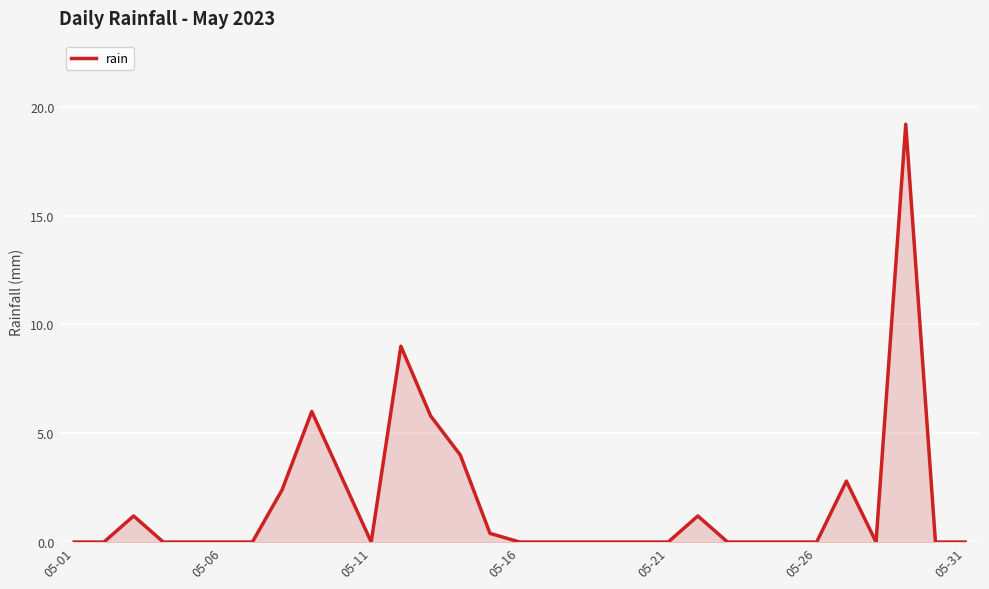

What is the difference between the maximum and minimum values?

19.2